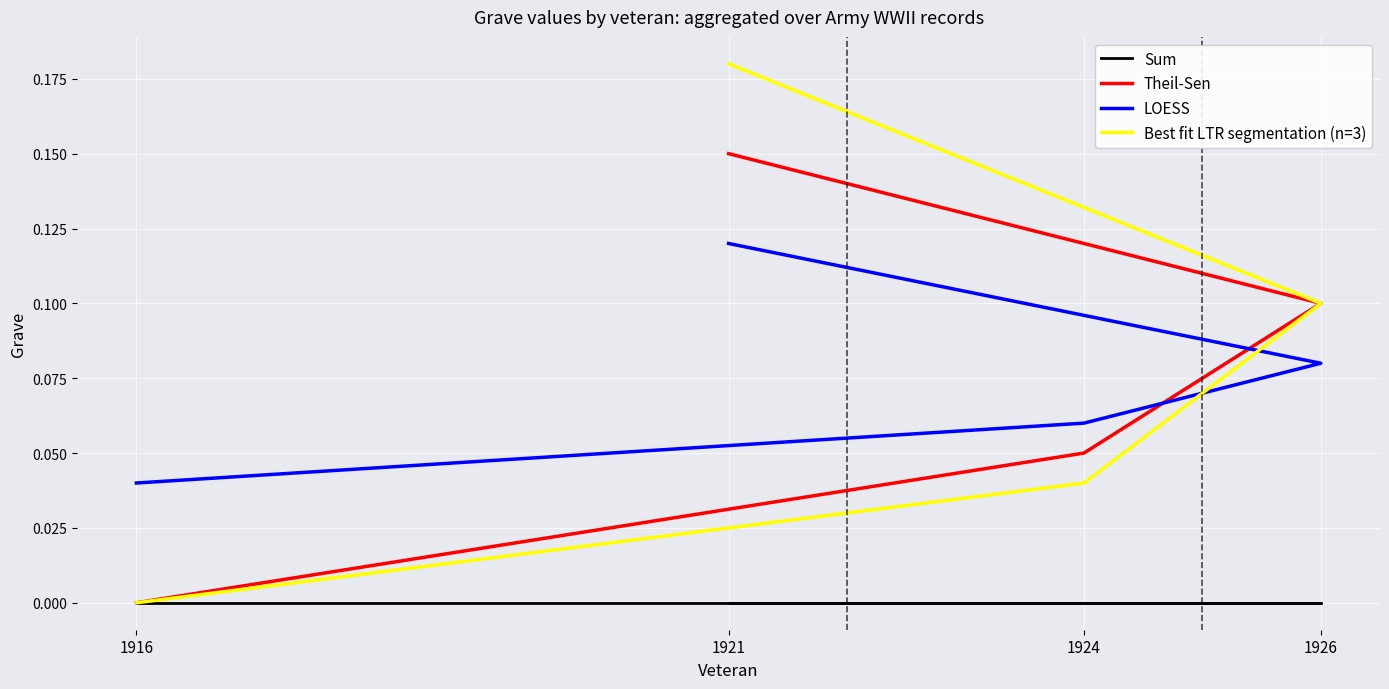

Rank the categories by LOESS value from highest to lowest.

1921, 1926, 1924, 1916